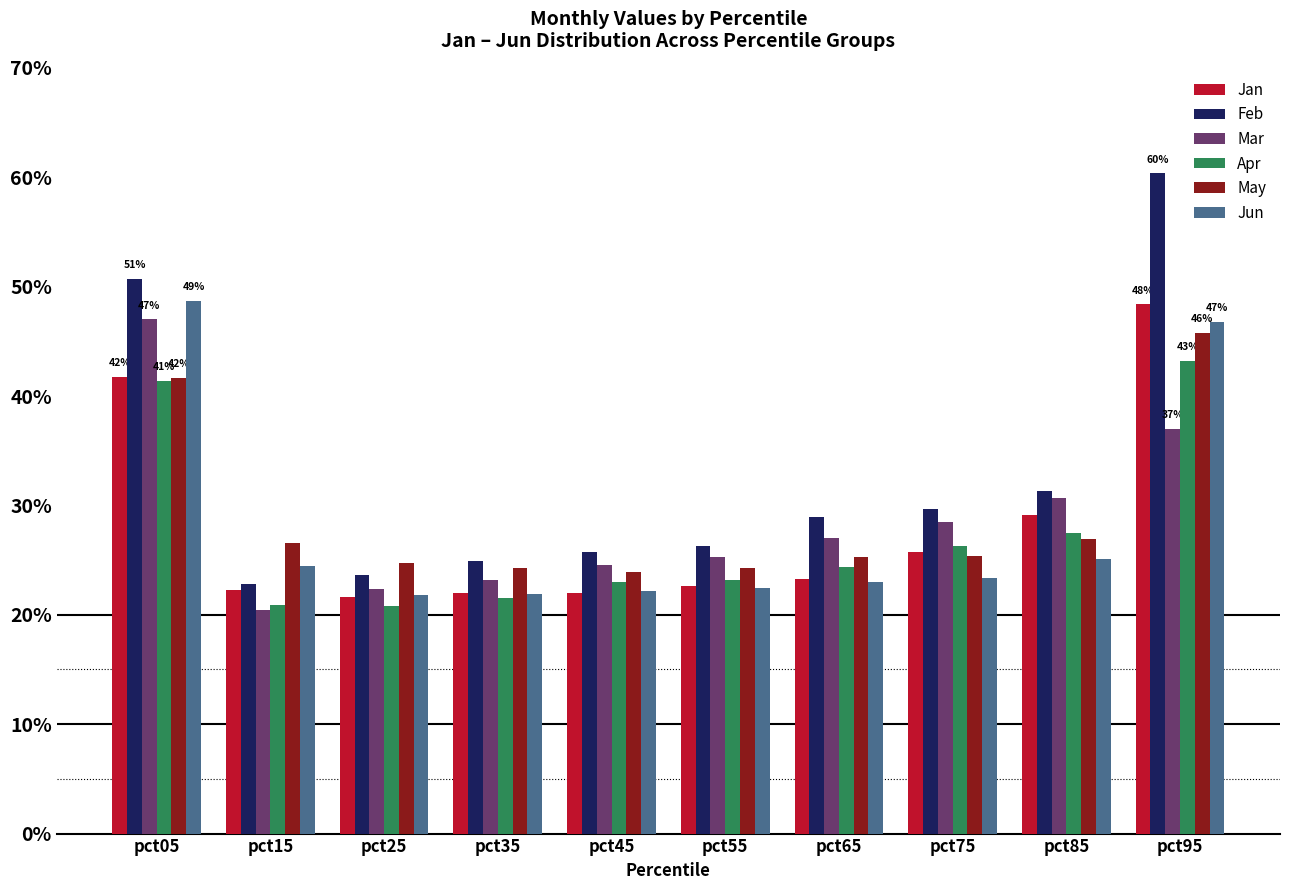

What are all the series names shown in the legend?

Jan, Feb, Mar, Apr, May, Jun